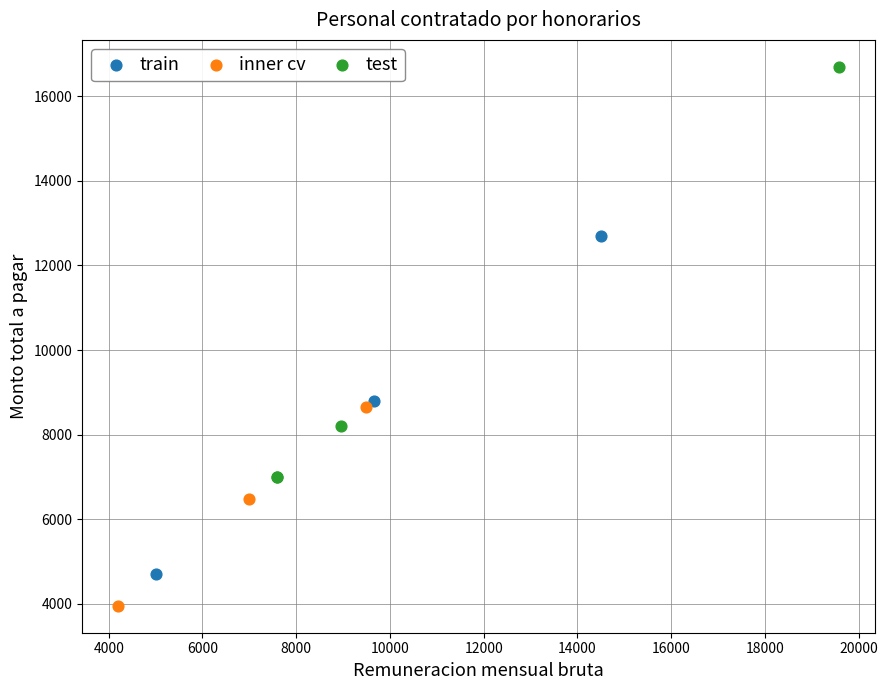

Which series reaches the minimum Y coordinate?

inner cv